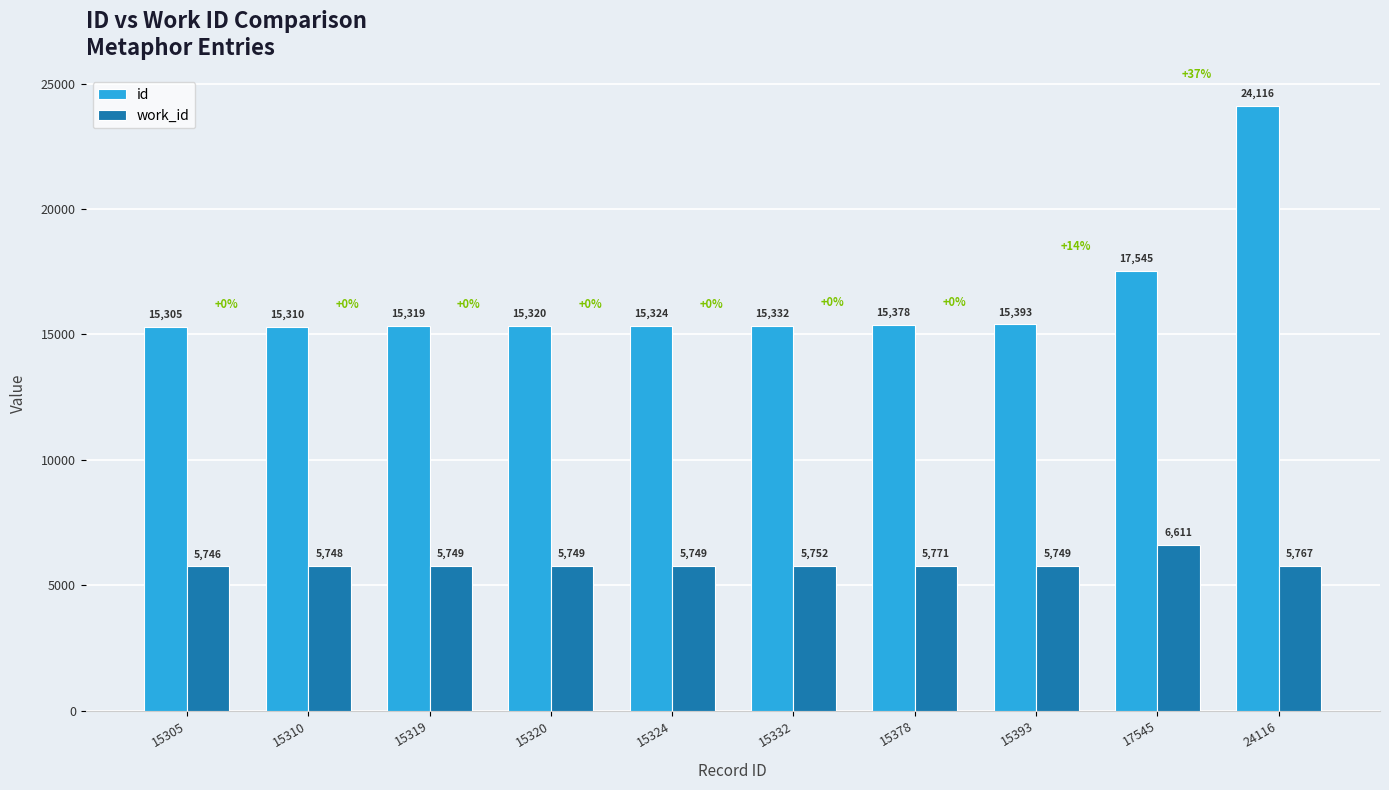

Rank the series at 15378 from highest to lowest value.

id, work_id